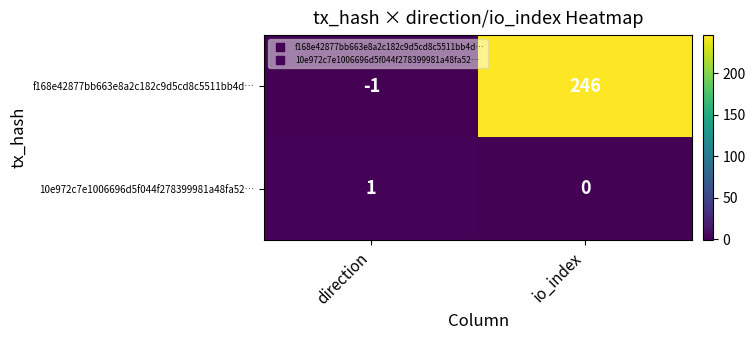

How many distinct data groups are displayed?

2